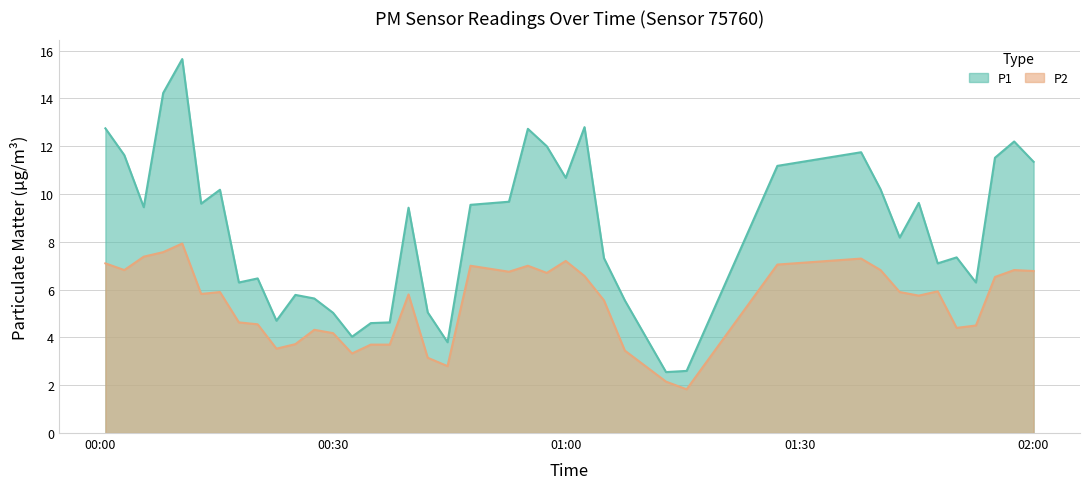

What is the greatest value displayed?

15.7